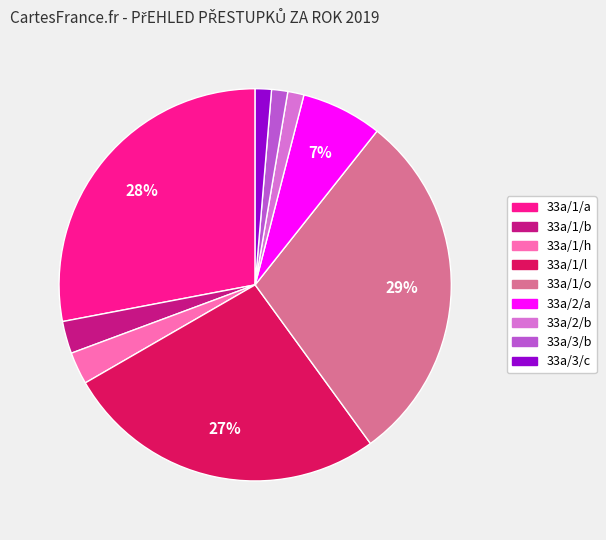

What percentage is the 33a/2/b slice, to the nearest percent?

1%